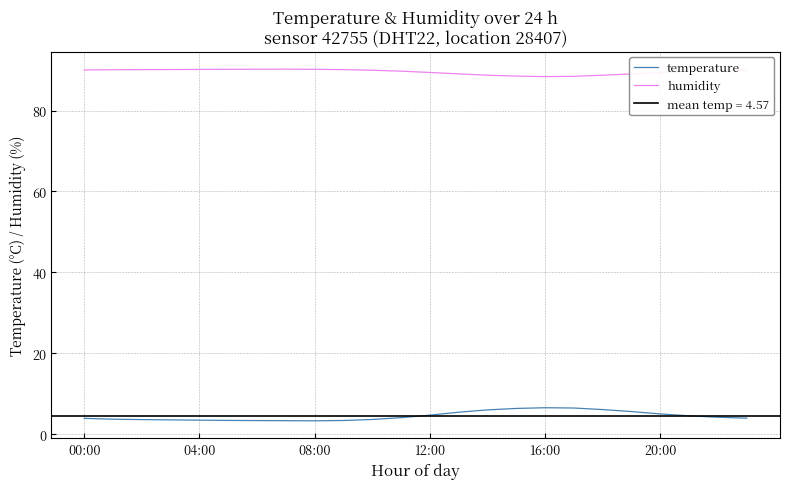

Reading right to left, list all the values displayed in this chart.

temperature: 4.0	4.2	4.5	5.0	5.6	6.1	6.5	6.5	6.4	6.0	5.5	4.7	4.1	3.6	3.4	3.3	3.4	3.4	3.4	3.5	3.5	3.6	3.7	3.9
humidity: 90.0	89.8	89.7	89.4	89.0	88.7	88.5	88.4	88.5	88.7	89.0	89.4	89.7	90.0	90.1	90.2	90.2	90.2	90.2	90.2	90.1	90.1	90.1	90.0